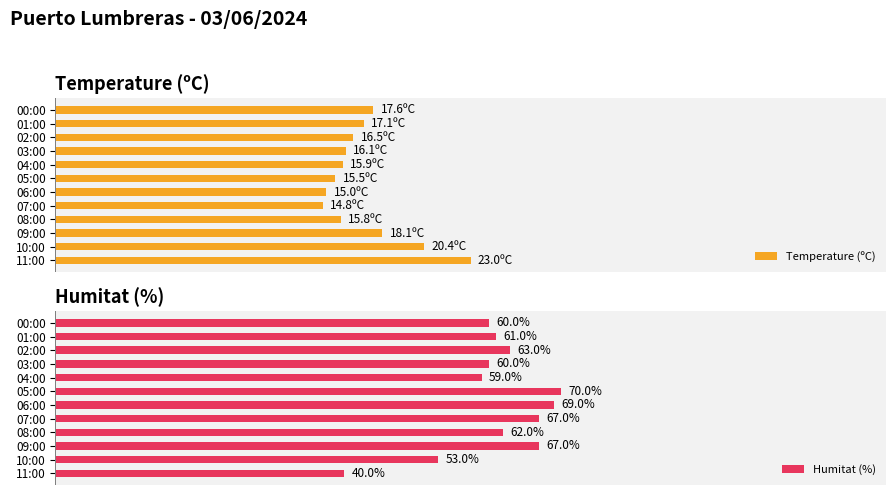

How many data points in Humitat (%) are less than 62?

6